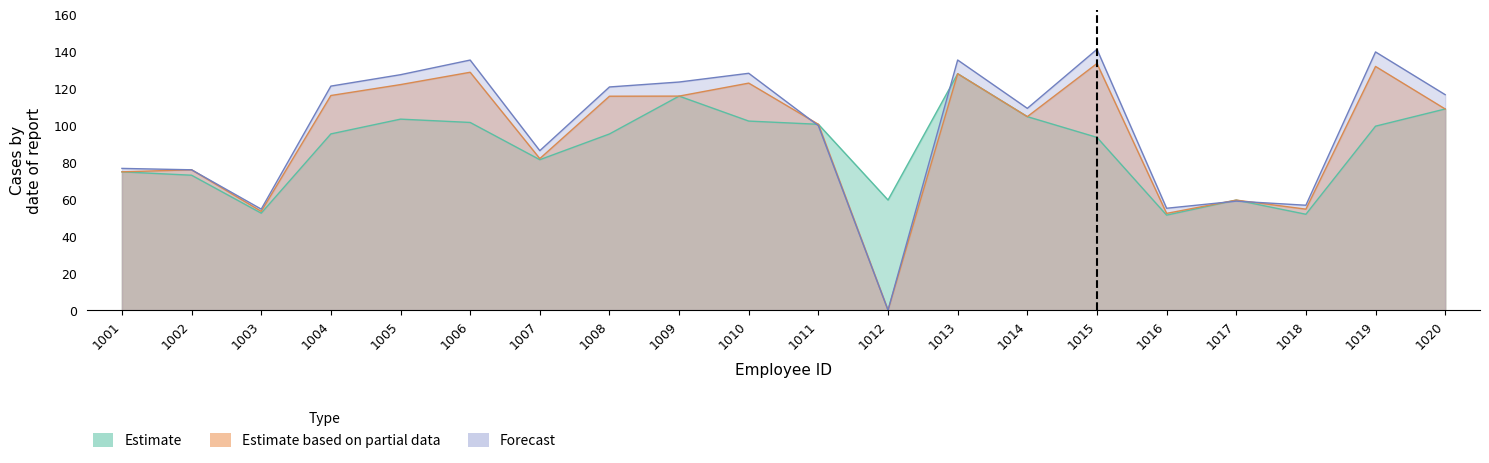

Which category has the lowest value in the Estimate series?

1016